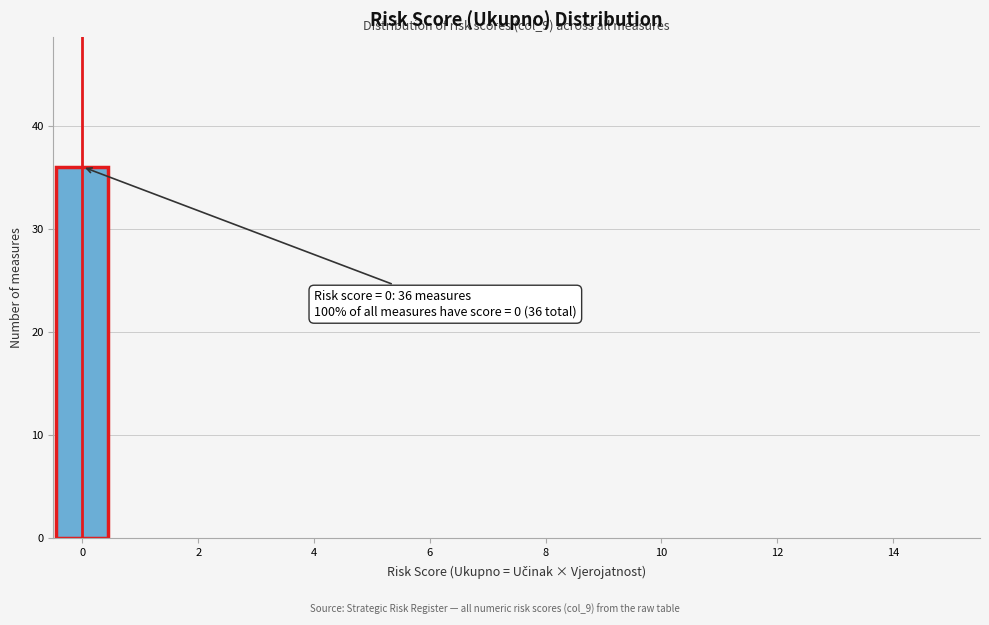

Over which range of the x-axis is the bar tallest?

-0.5 to 0.5